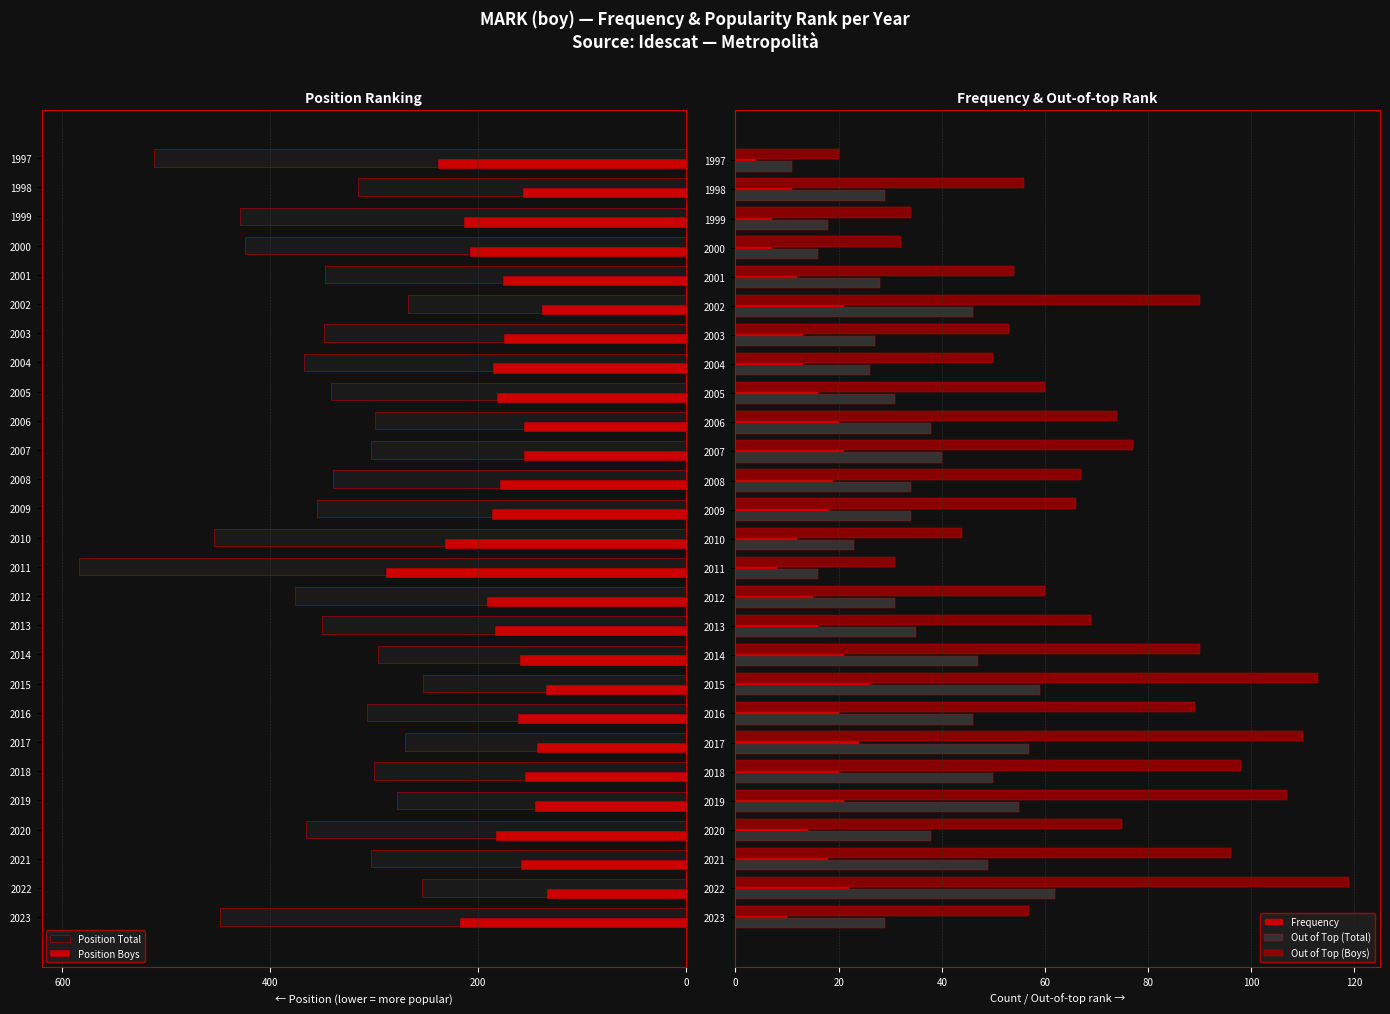

What is the highest value of the Out of Top (Total) series?

62